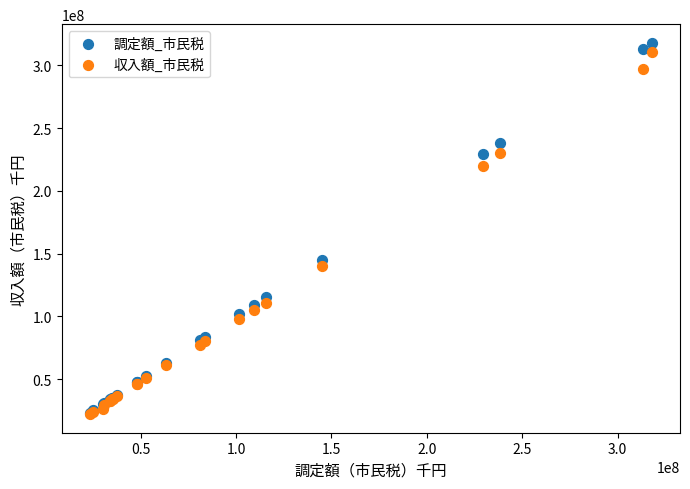

In the 調定額_市民税 series, what Y value is closest to 170627927?

145260843